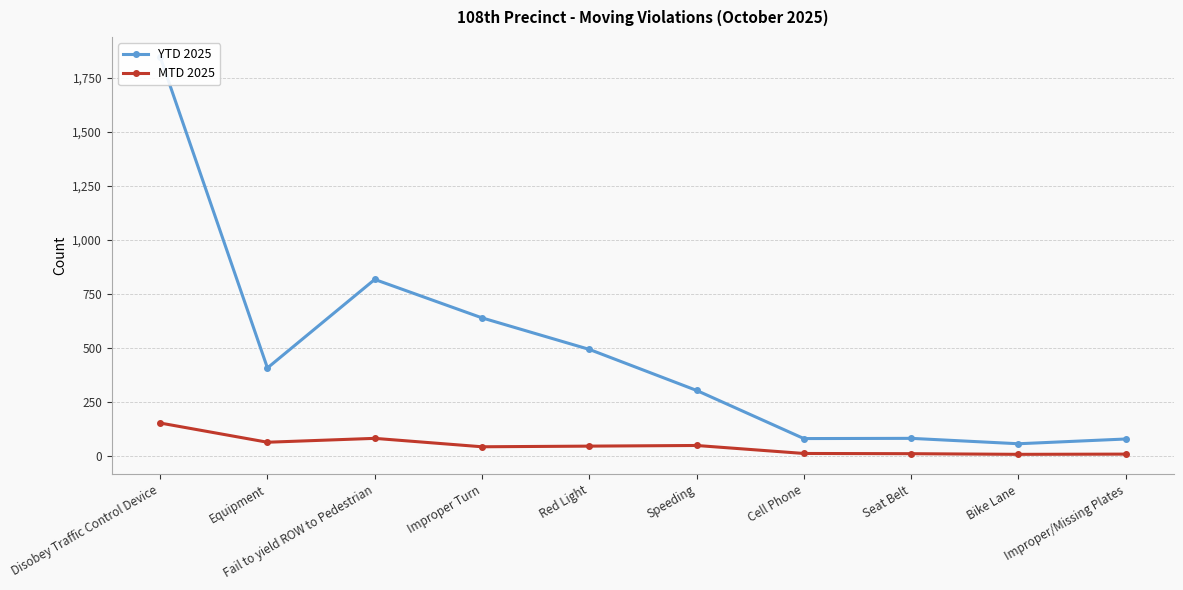

What is the difference between the second highest and second lowest values in the MTD 2025 series?

73